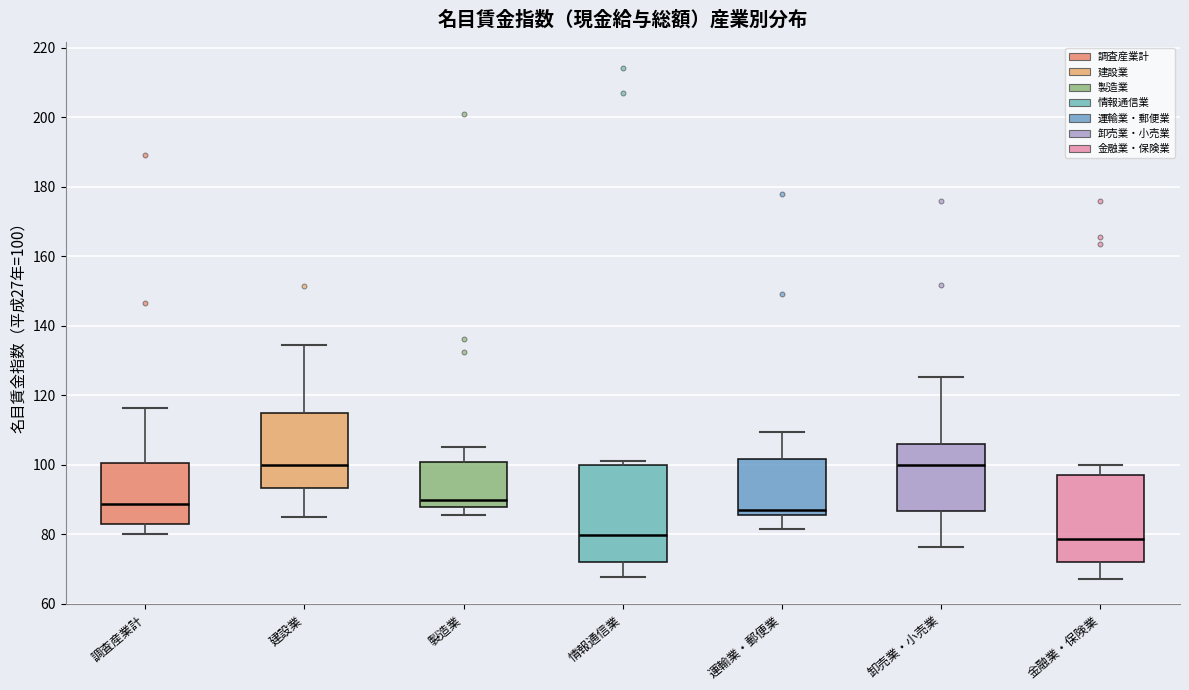

Comparing the boxes themselves (not the whiskers), which one is the tallest?

情報通信業